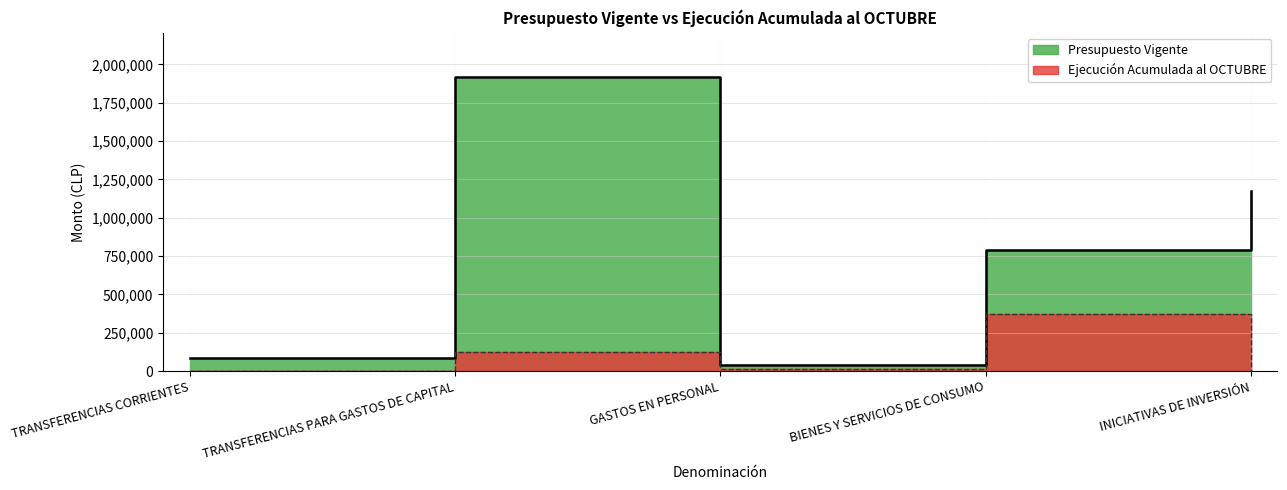

How many lines are shown in the chart?

2